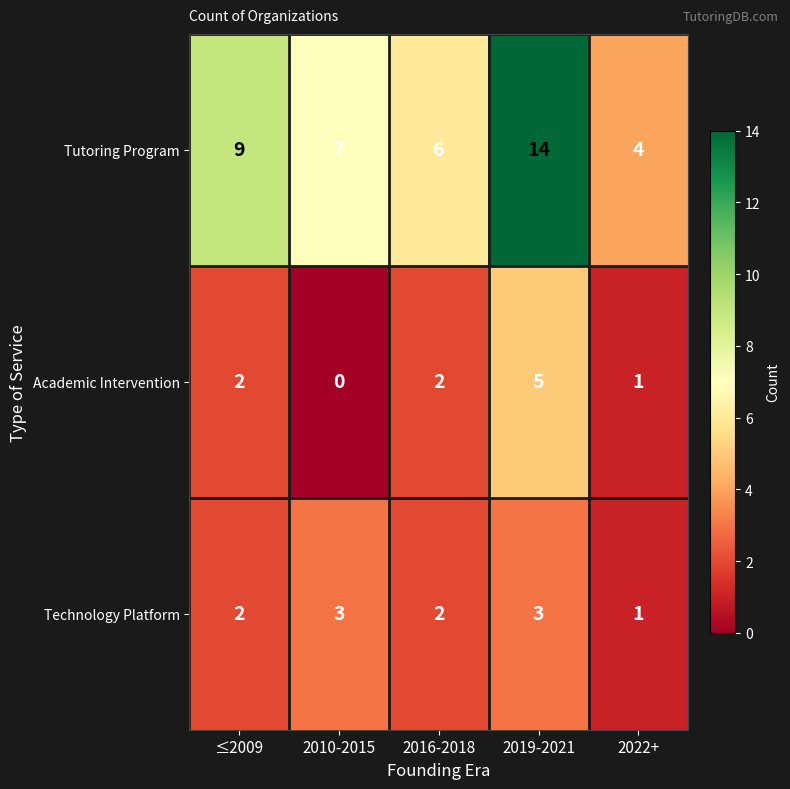

Between ≤2009 and 2016-2018, which series saw the biggest shift?

Tutoring Program